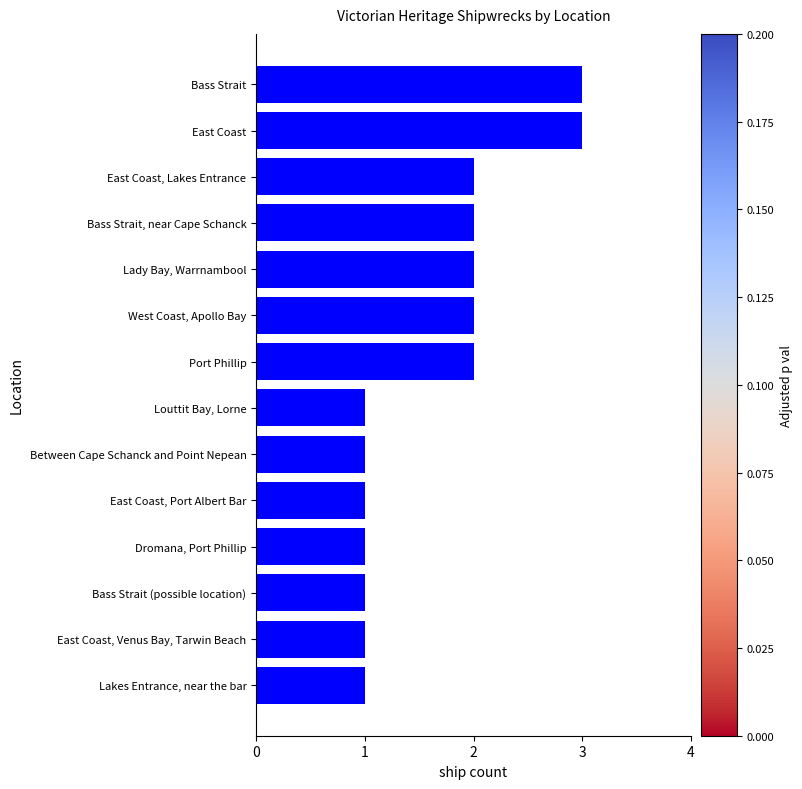

True or false: the data shows 2 at East Coast, Lakes Entrance.

True